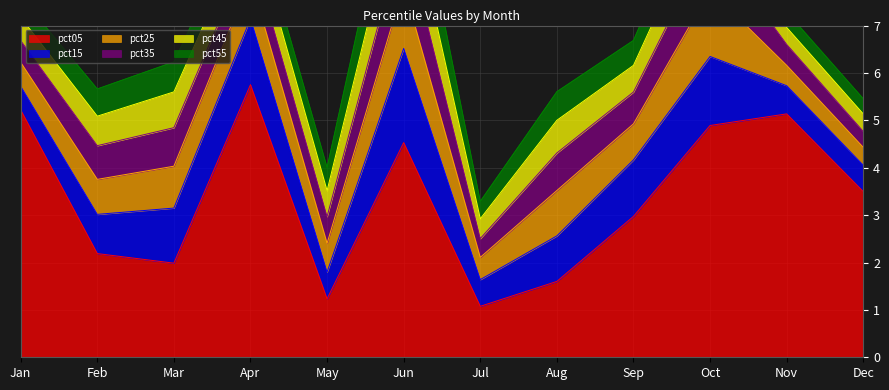

Which label corresponds to the smallest value in the chart?

Dec